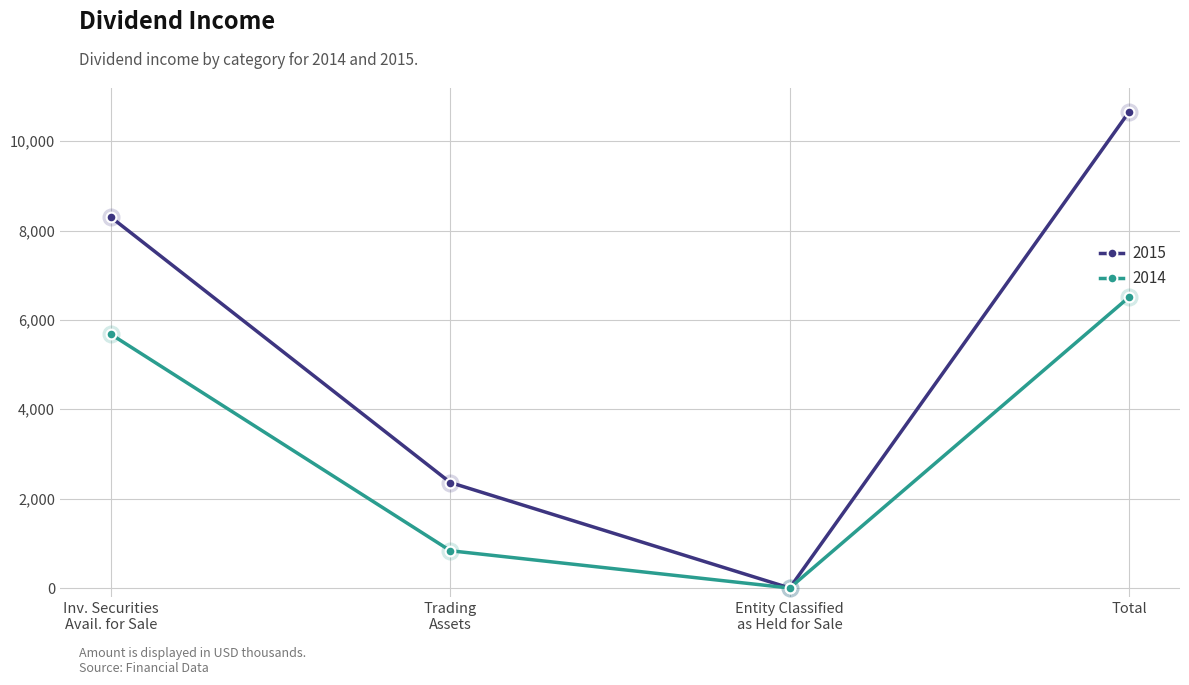

Count the 2015 values in the range 2360 to 10658.

3